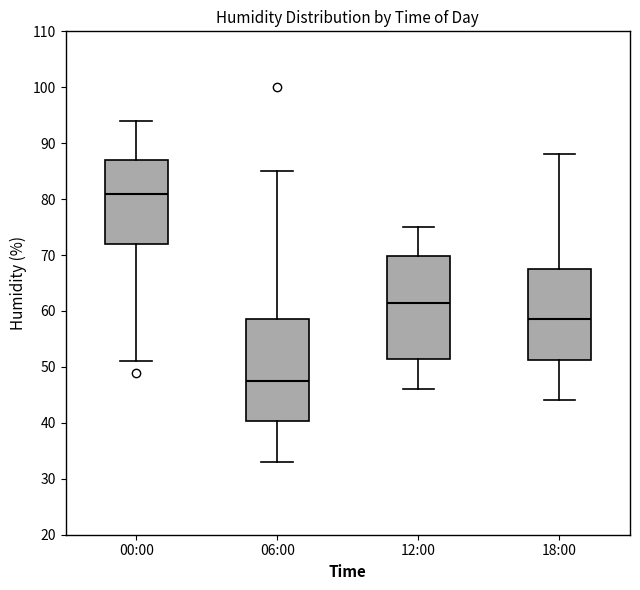

Reading left to right, read every box against the y-axis: the position of its median line, the range the box covers, and the ends of its whiskers. The values are not printed on the chart, so give them approximately, as read against the axis.

00:00: median 81, box 72 to 87, whiskers 51 to 94
06:00: median 48, box 40 to 59, whiskers 33 to 85
12:00: median 62, box 52 to 70, whiskers 46 to 75
18:00: median 59, box 51 to 68, whiskers 44 to 88